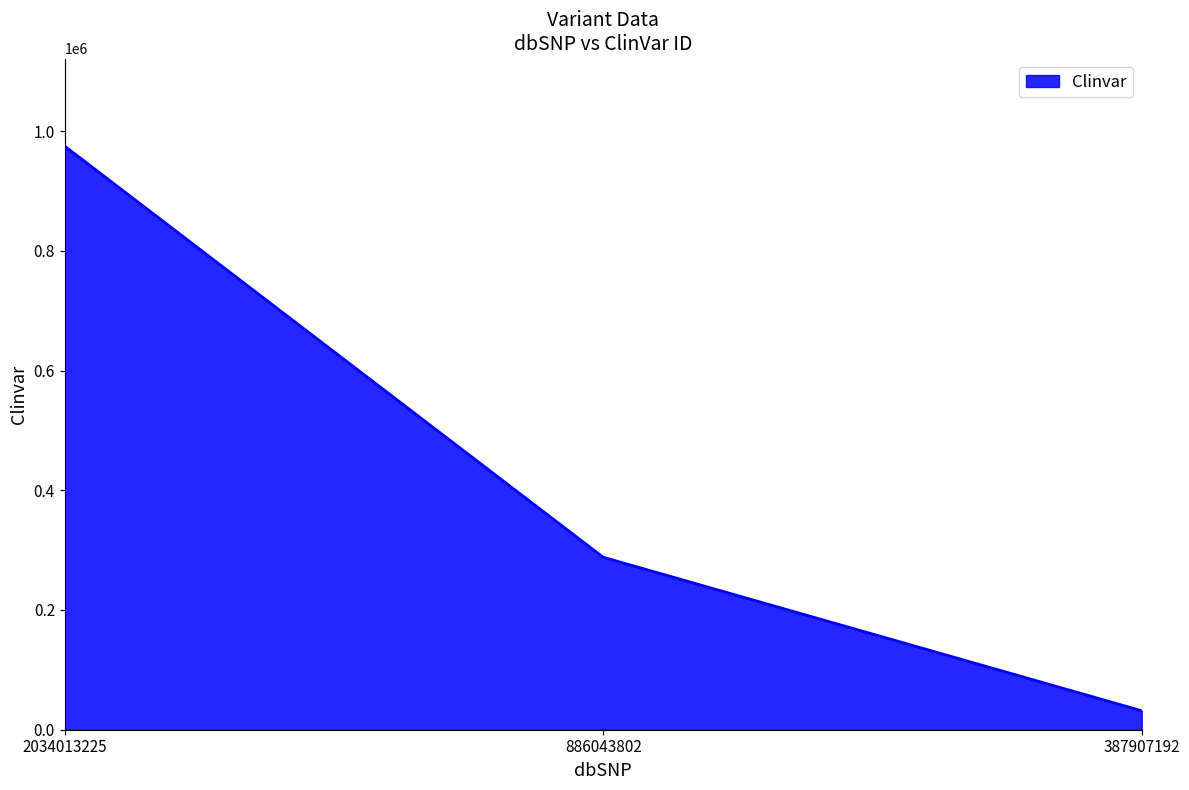

Is it true that the value at 2034013225 is 1491668?

False